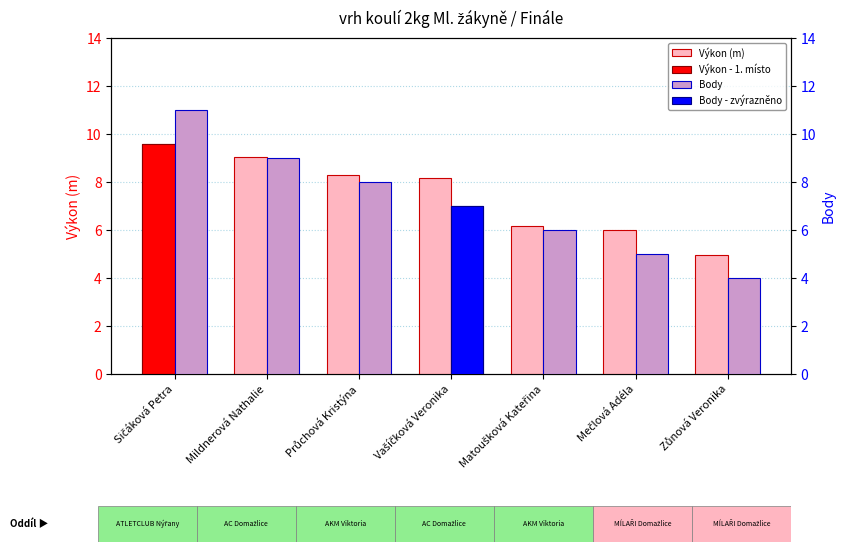

How many bars are there in each group?

2